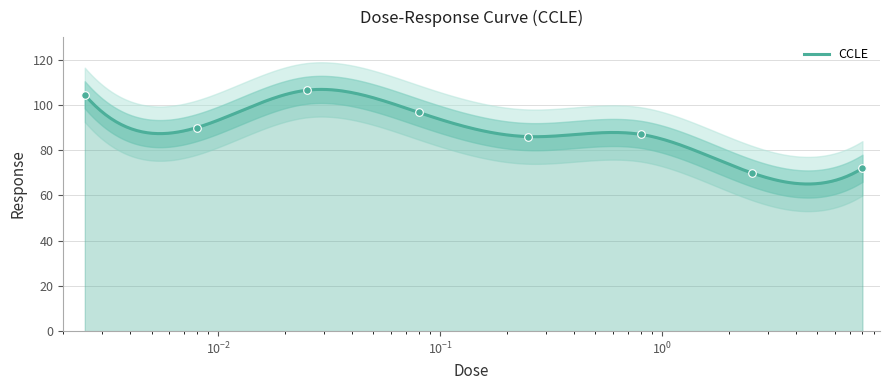

Approximately how many times larger is the value at 0.0025 compared to 8.0?

1.5